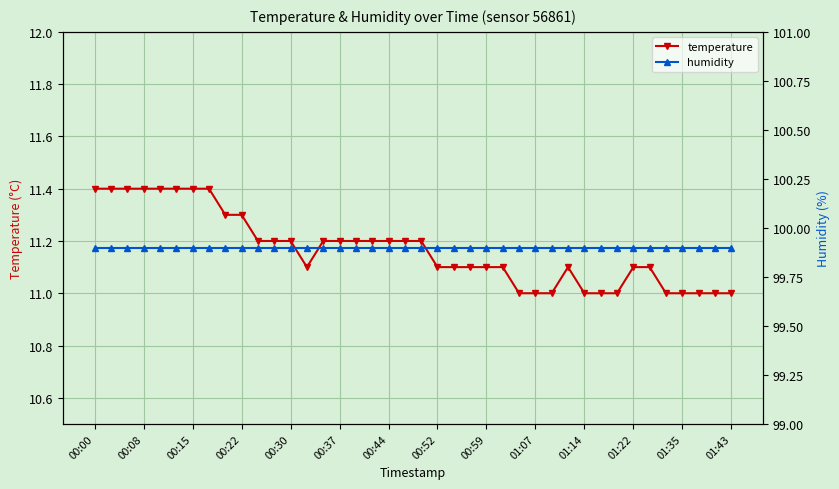

What are all the series names shown in the legend?

temperature, humidity